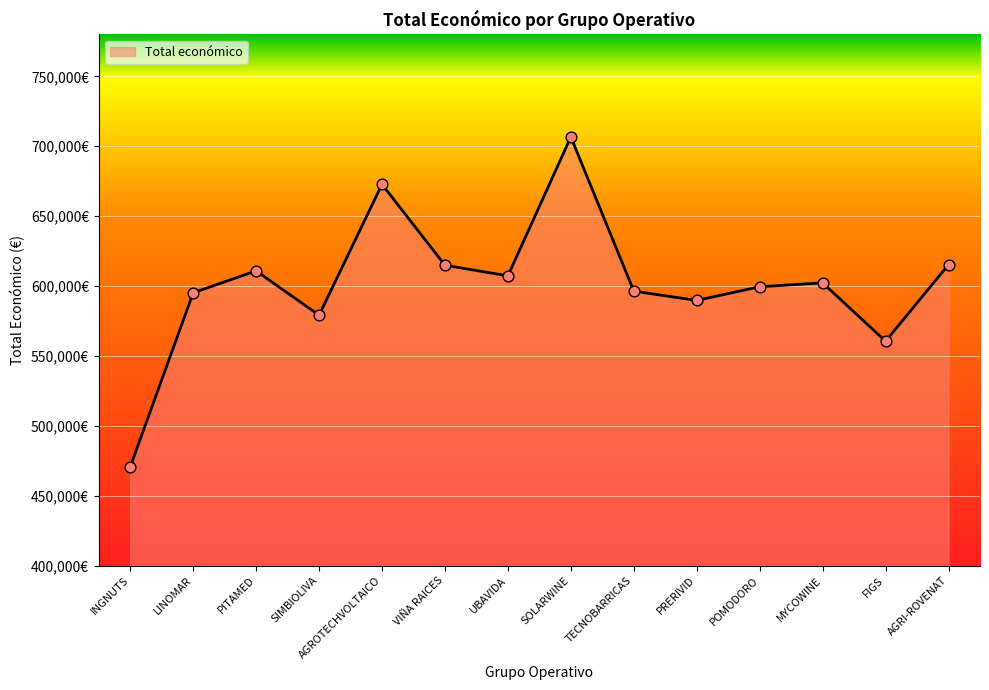

Between FIGS and SIMBIOLIVA, which is larger?

SIMBIOLIVA